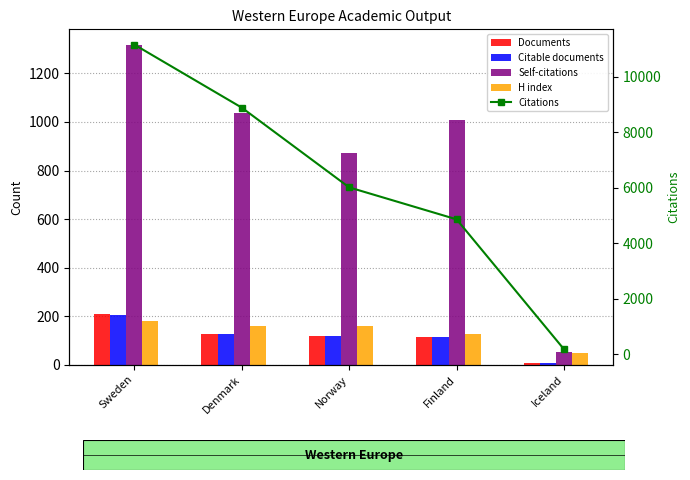

Which series has the largest total across all categories?

Citations